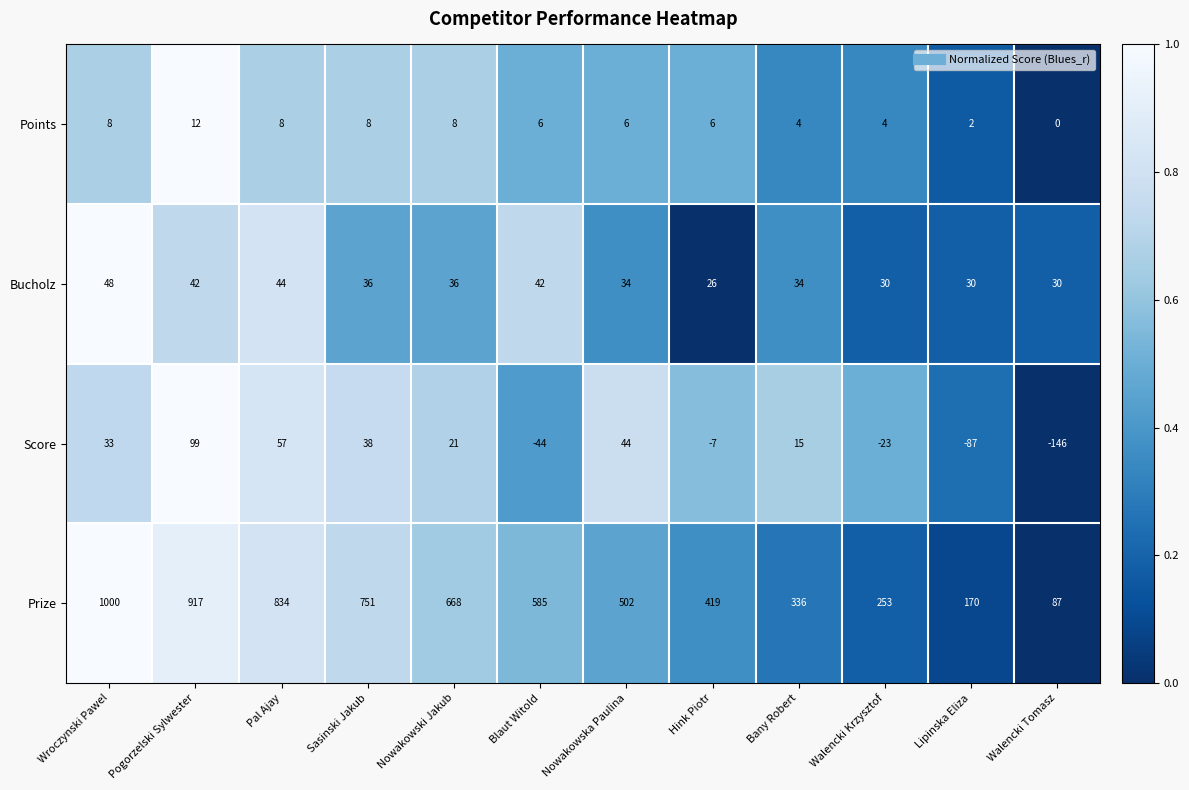

What is the approximate value of Points at Wroczynski Pawel, to the nearest 10?

10